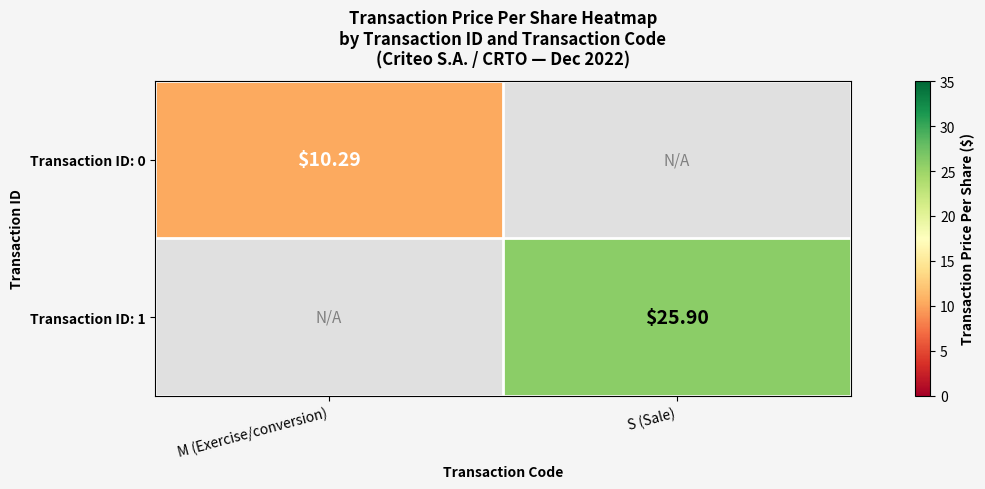

What is the minimum value shown in the chart?

10.3